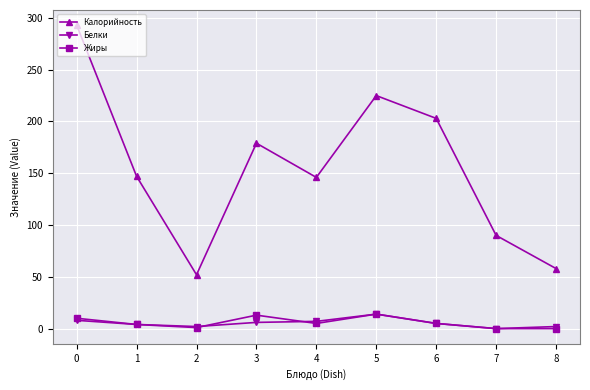

True or false: Жиры has more than 0 interior local peaks.

True